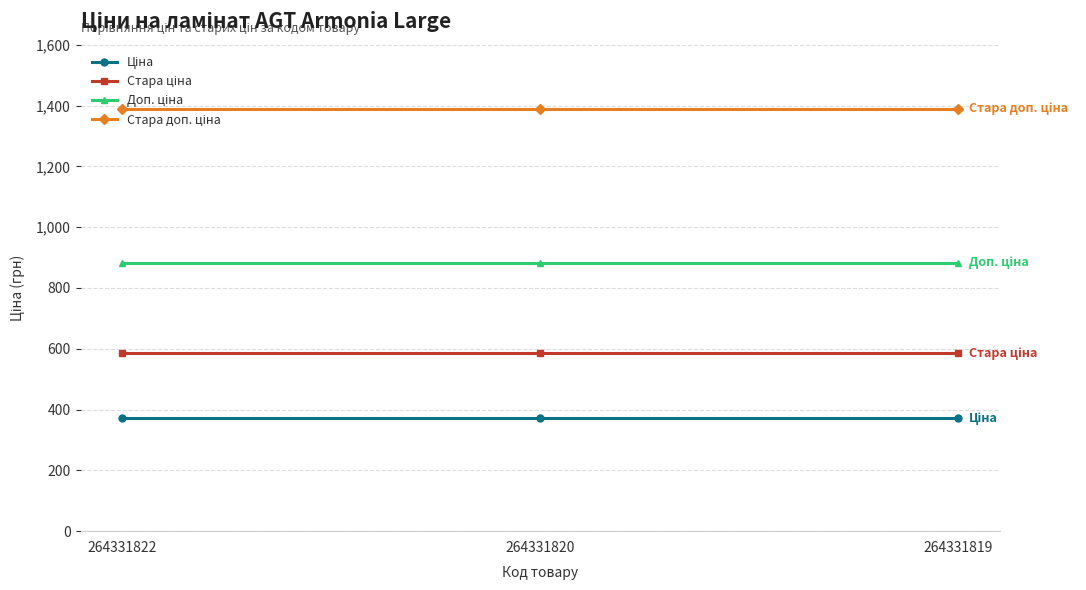

What is the maximum value shown in the chart?

1389.5